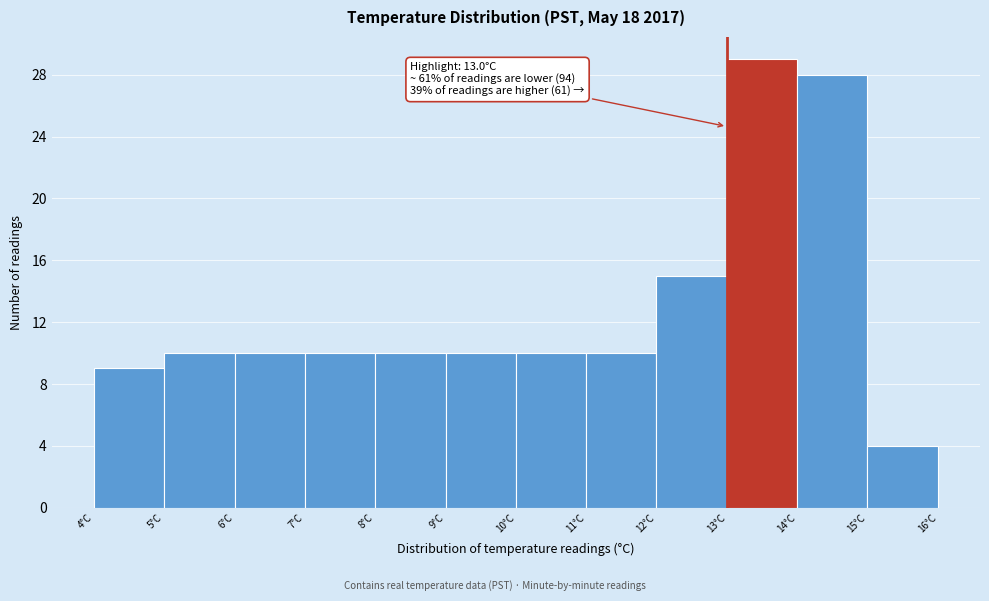

Which range on the x-axis has the tallest bar?

13 to 14